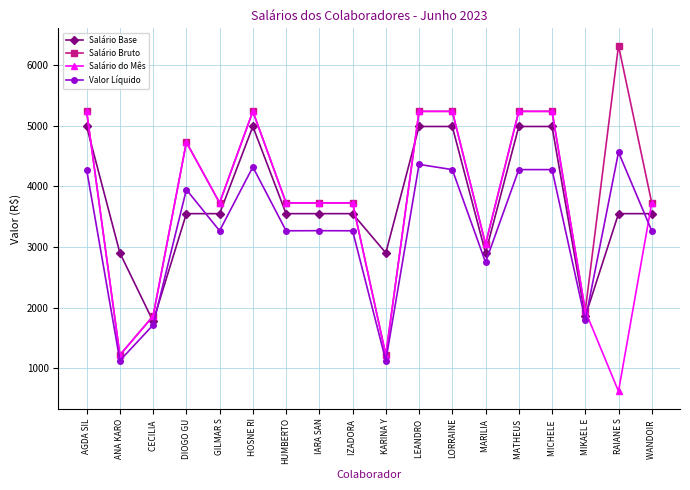

What is the label of the 6th point from the right?

MARILIA 